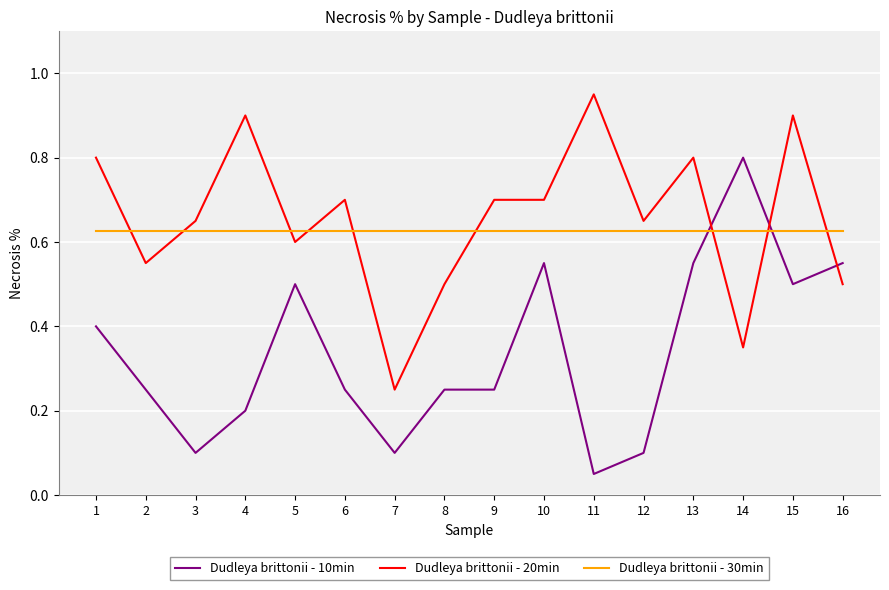

Where do Dudleya brittonii - 10min and Dudleya brittonii - 30min first cross each other?

13 and 14